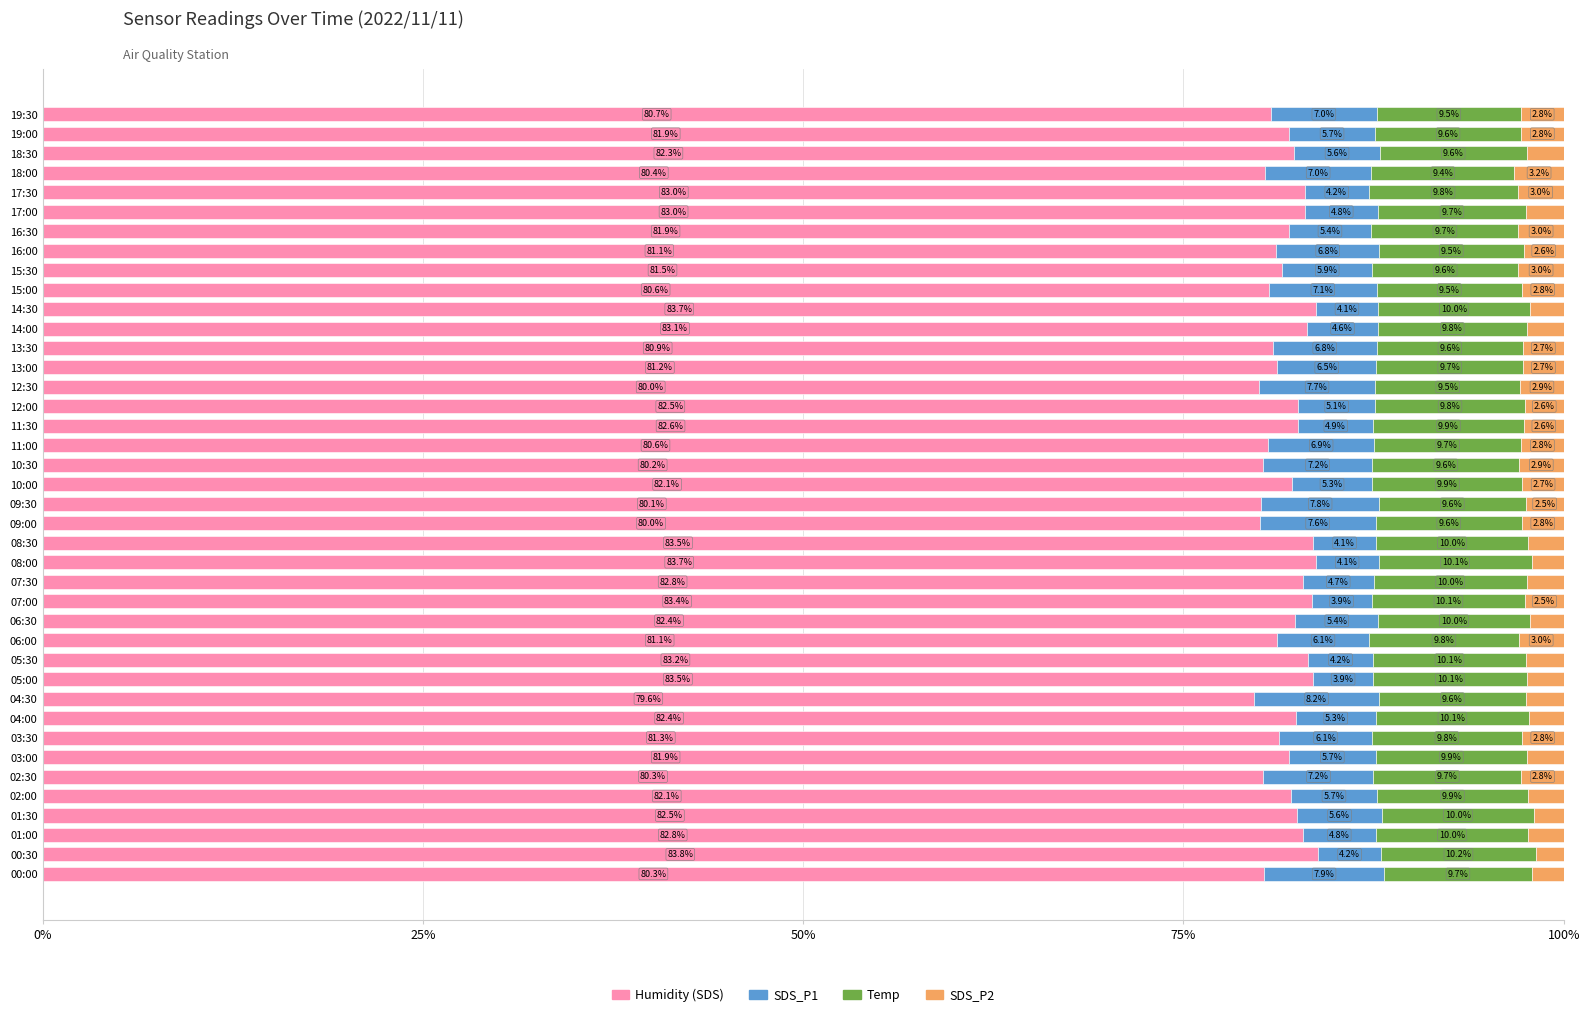

The value of Humidity (SDS) at 03:30 is 81.3. True or false?

True